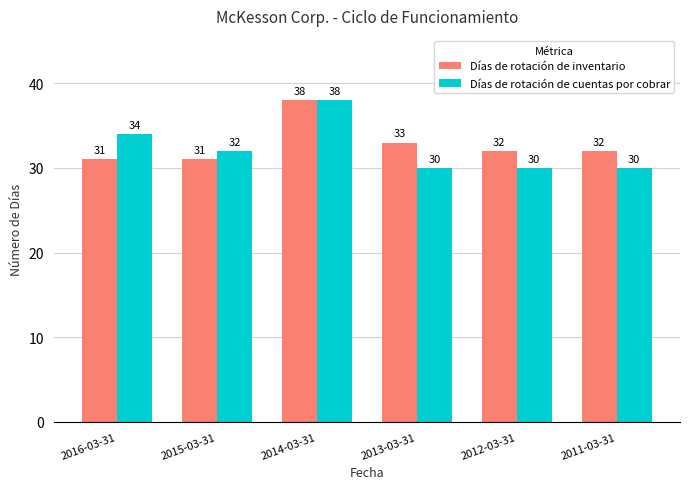

True or false: Días de rotación de cuentas por cobrar has a value of 44 at 2015-03-31.

False